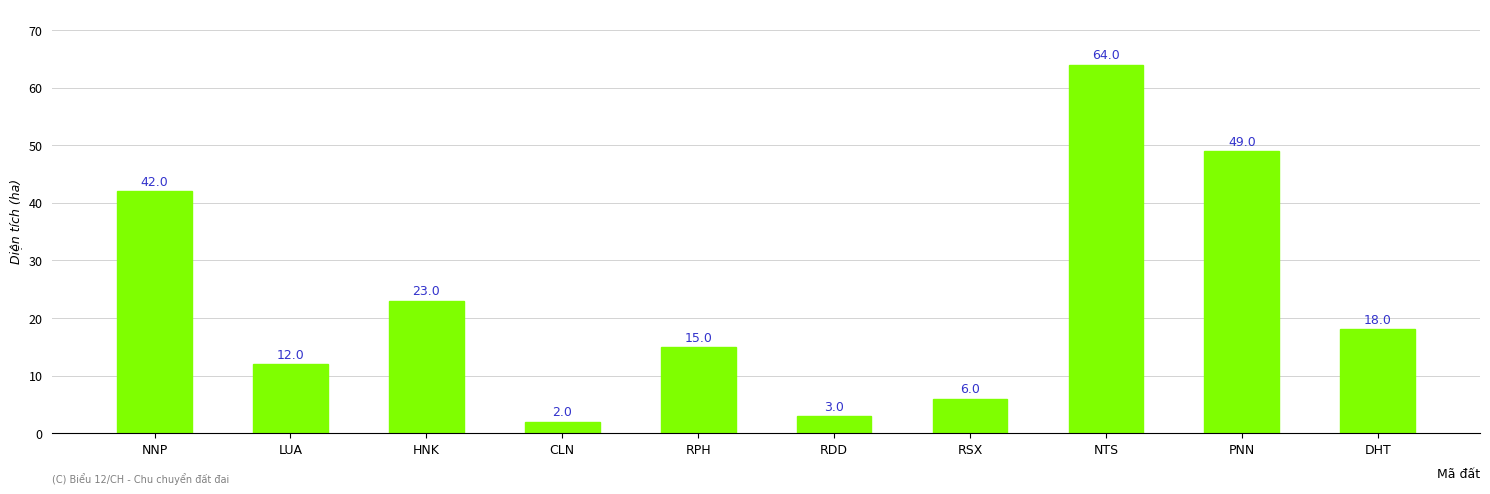

True or false: the data shows 9 at RPH.

False